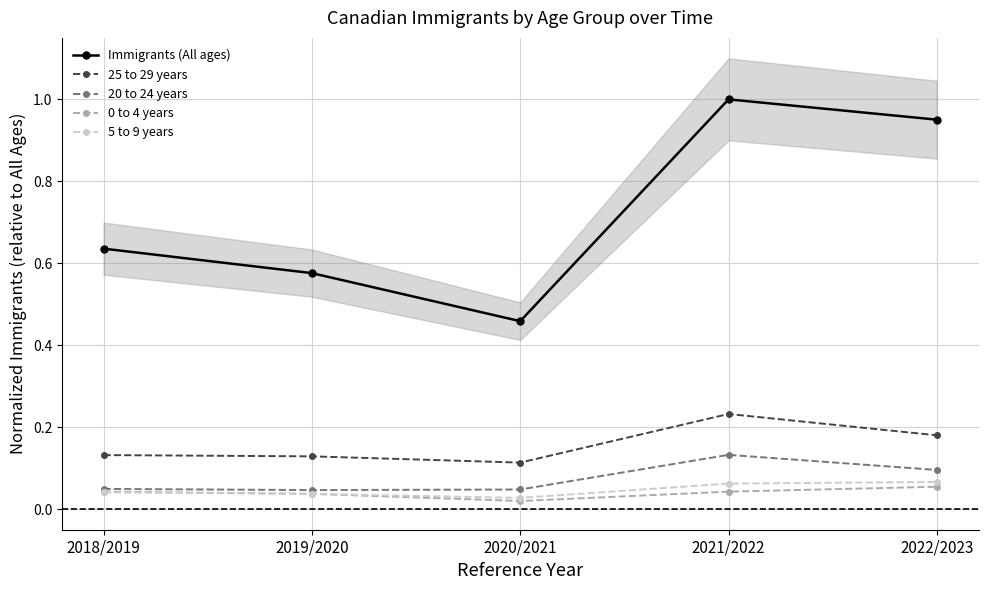

Between 2020/2021 and 2018/2019, which is larger?

2018/2019